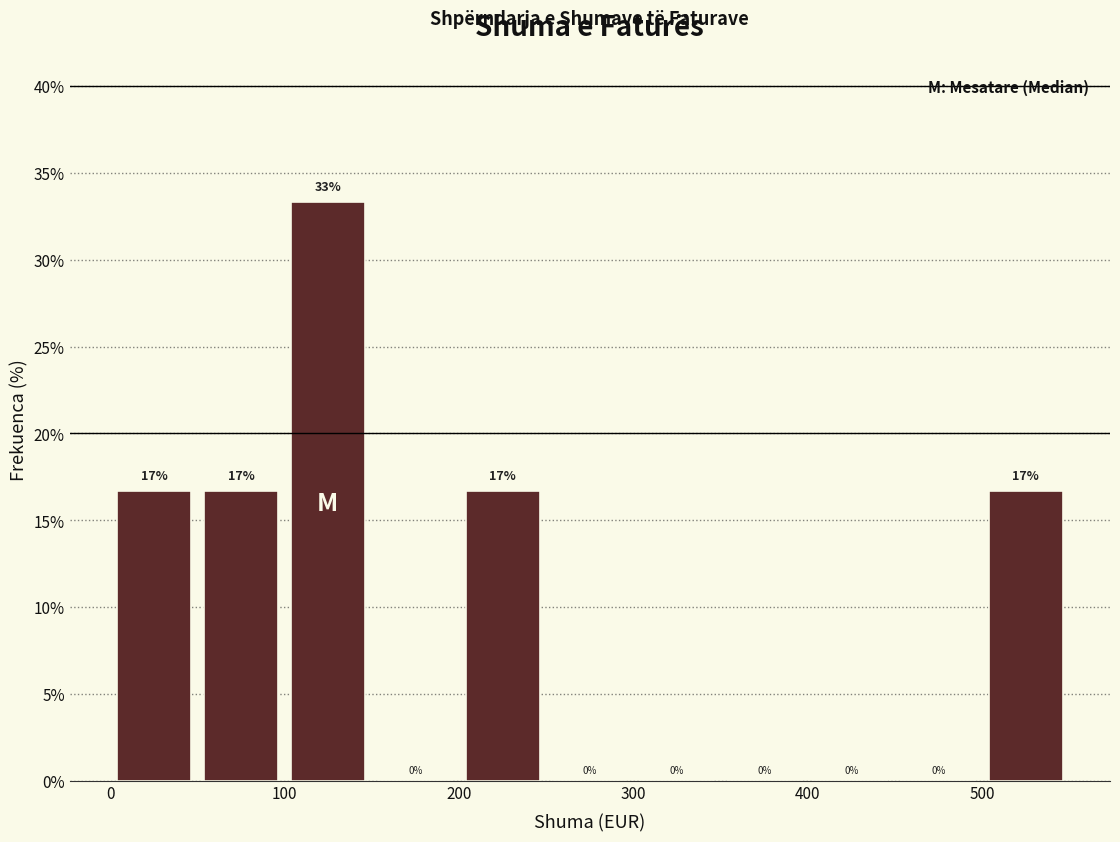

Which range on the x-axis has the tallest bar?

100 to 150